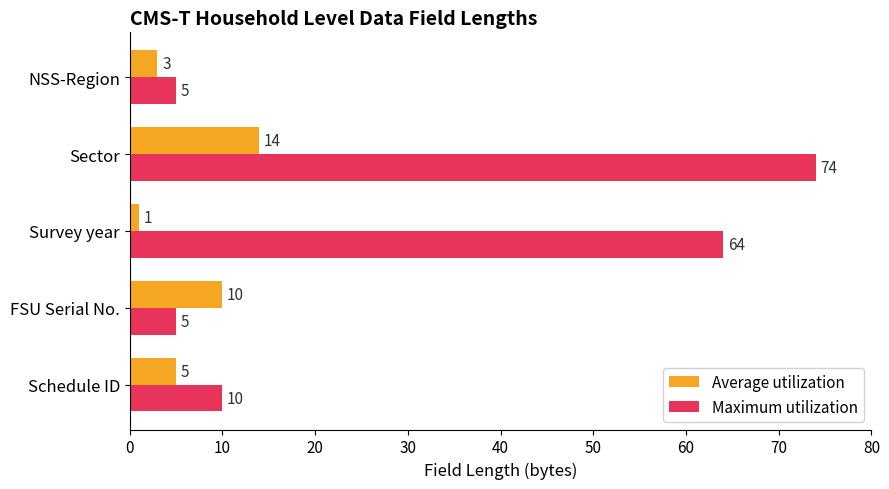

What is the sum of all Average utilization values?

33